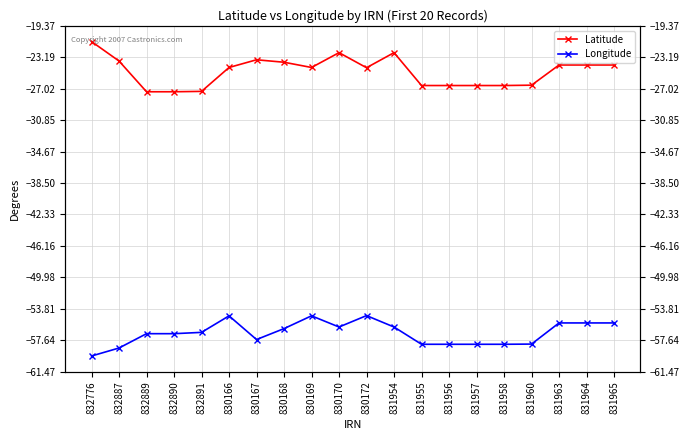

Is it true that Longitude equals -85.4 at 831965?

False